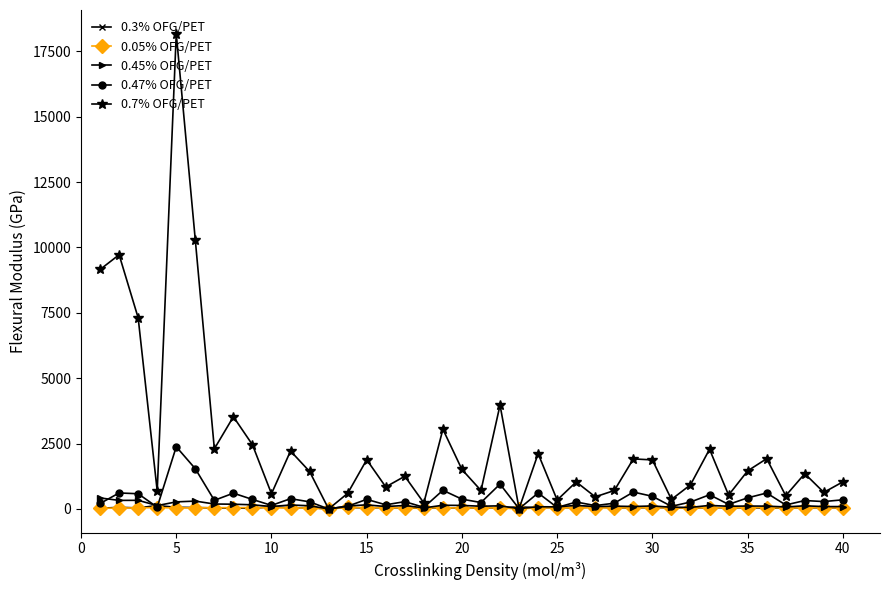

What is the maximum value for 0.7% OFG/PET?

18171.0